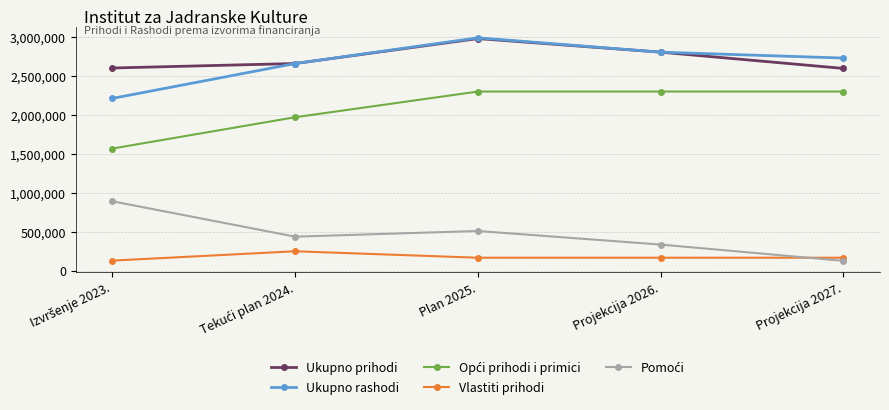

True or false: Vlastiti prihodi has more than 2 points higher than both neighbors.

False